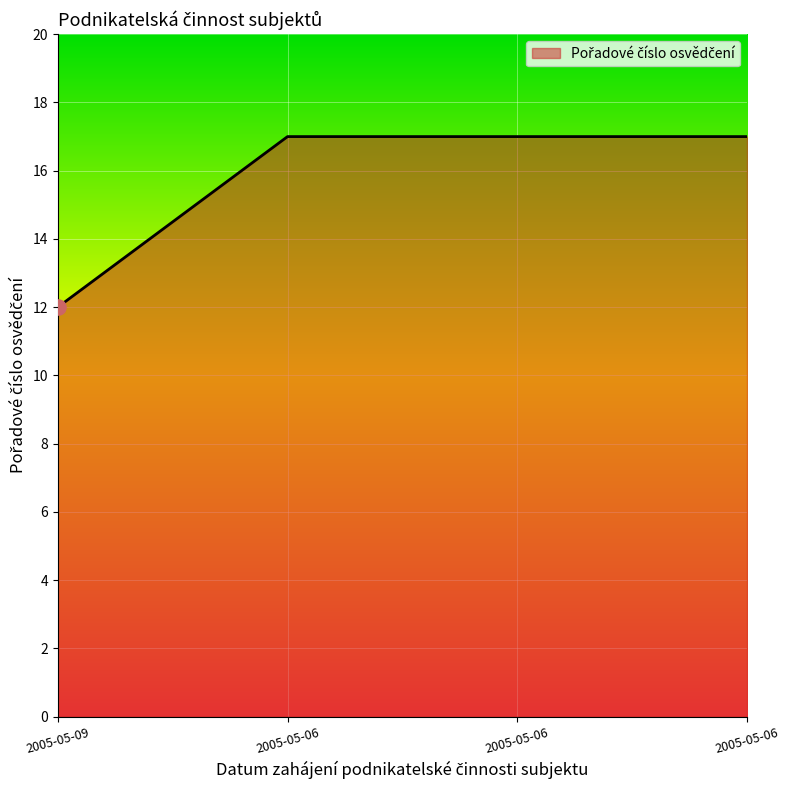

Approximately how many times larger is the value at 2005-05-09 compared to 2005-05-06?

0.7